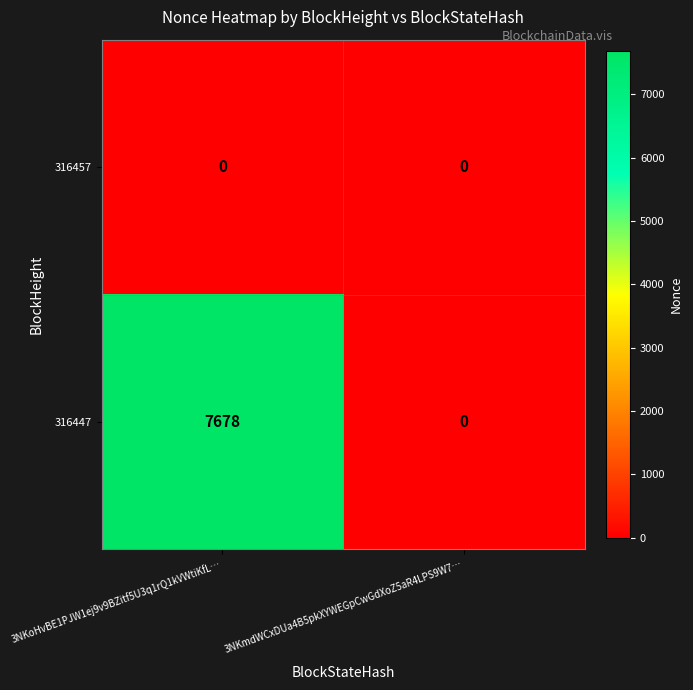

Between 3NKoHvBE1PJW1ej9v9BZitf5U3q1rQ1kVWtiKfL… and 3NKmdWCxDUa4B5pkXYWEGpCwGdXoZ5aR4LPS9W7…, which series saw the biggest shift?

316447